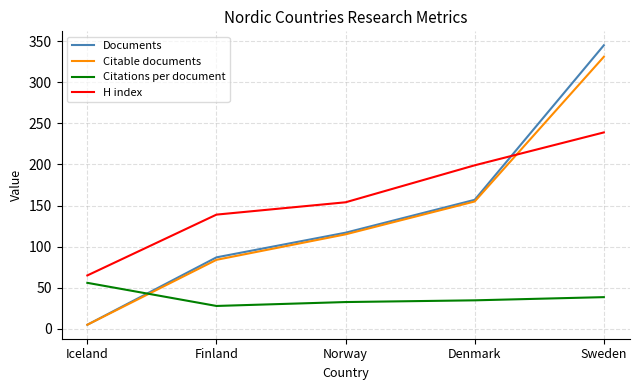

How many lines are shown in the chart?

4